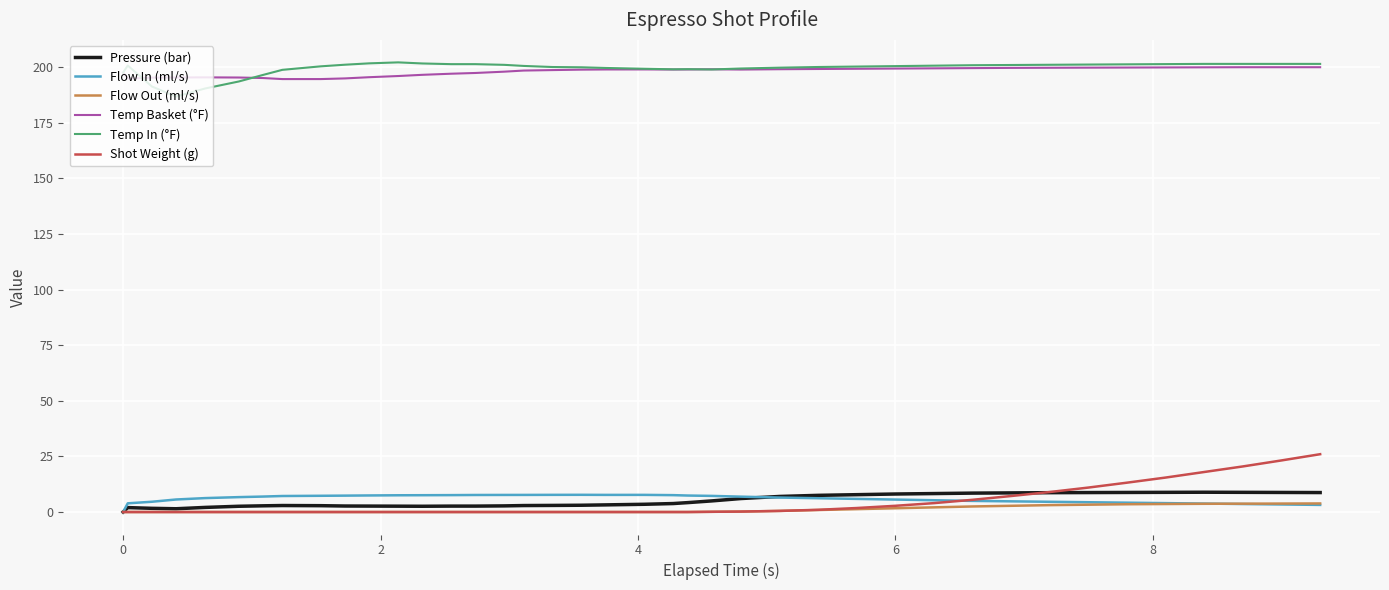

True or false: Temp In (°F) and Pressure (bar) cross at least once.

False